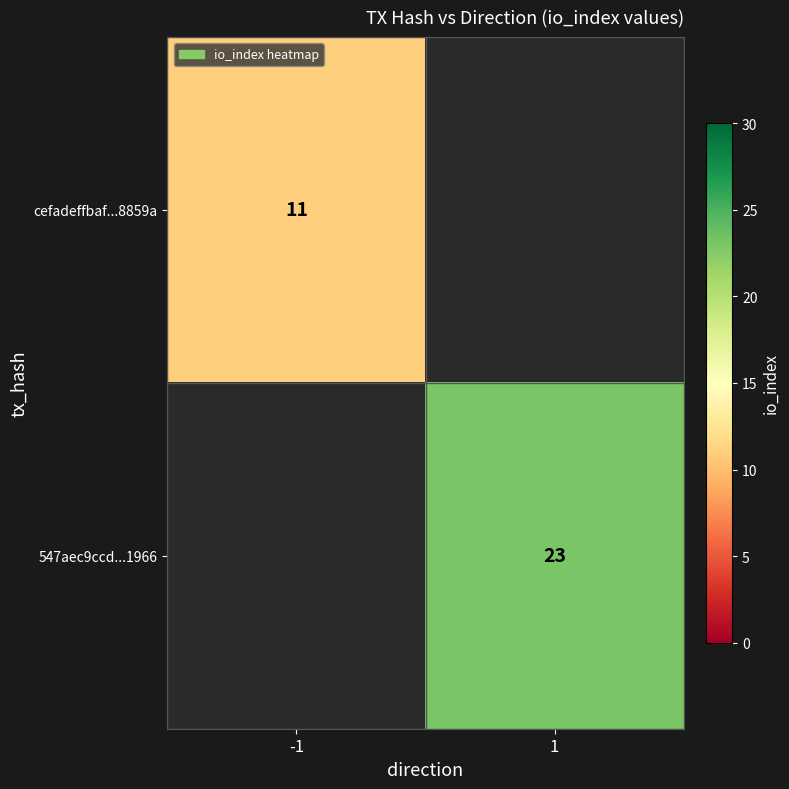

How many distinct data groups are displayed?

2